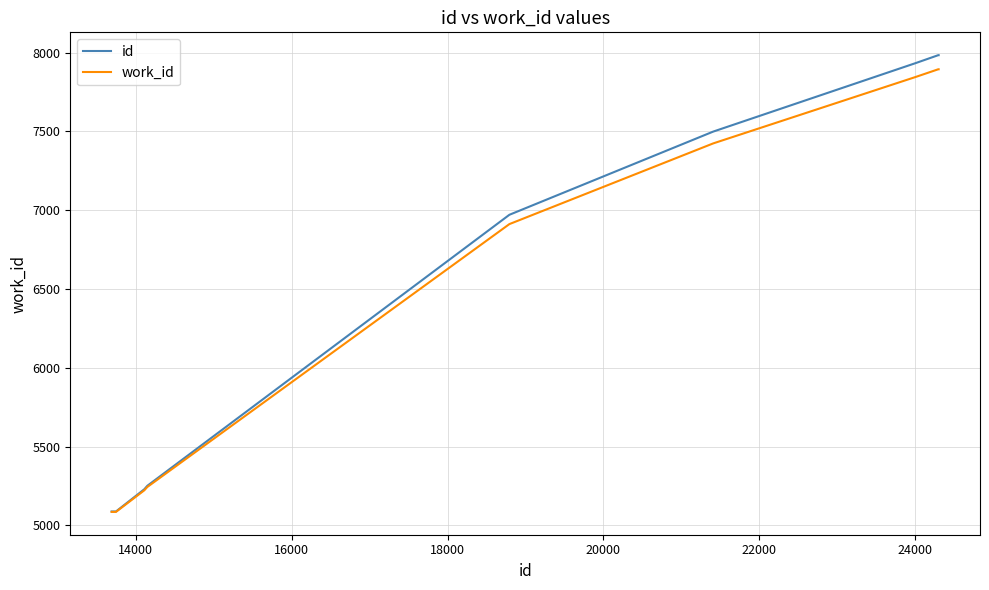

What is the maximum value shown in the chart?

7984.0